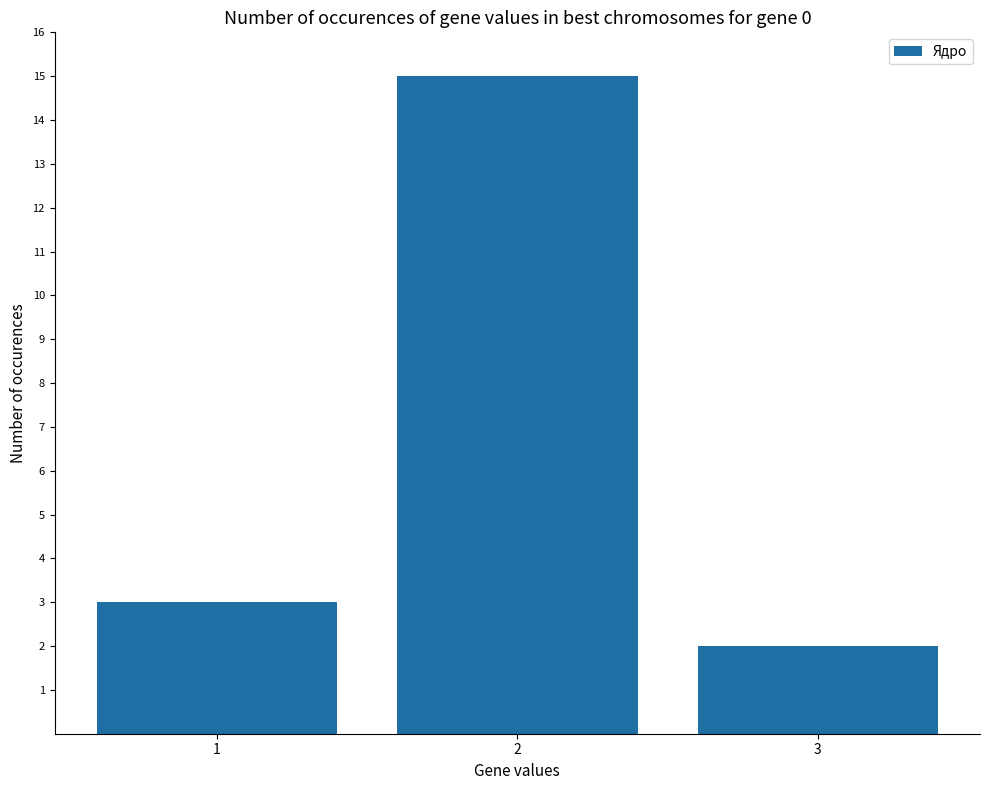

Which category has the highest value across all series?

2